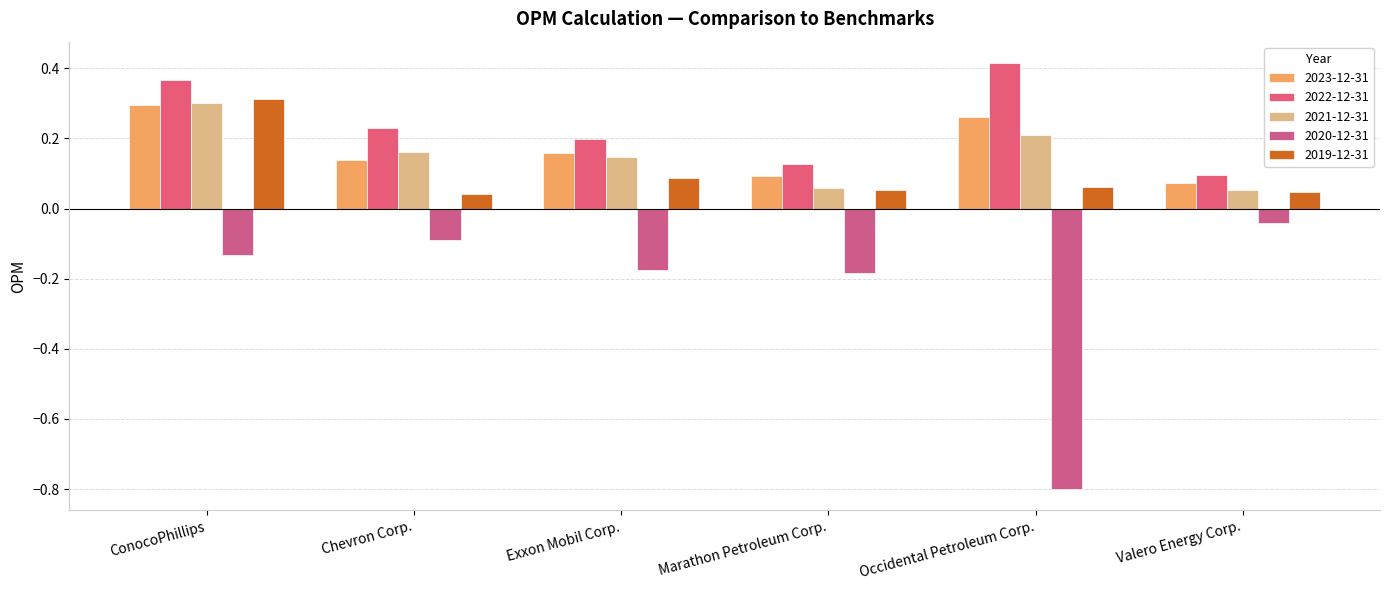

Which category has the highest value in the 2019-12-31 series?

ConocoPhillips